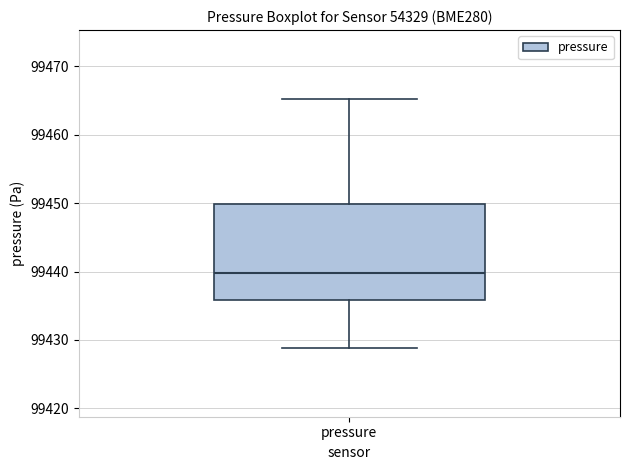

Read this box plot against the y-axis: the position of the median line, the range covered by the box, and the ends of both whiskers. The values are not printed on the chart, so give them approximately, as read against the axis.

median 99440, box 99436 to 99450, whiskers 99429 to 99465